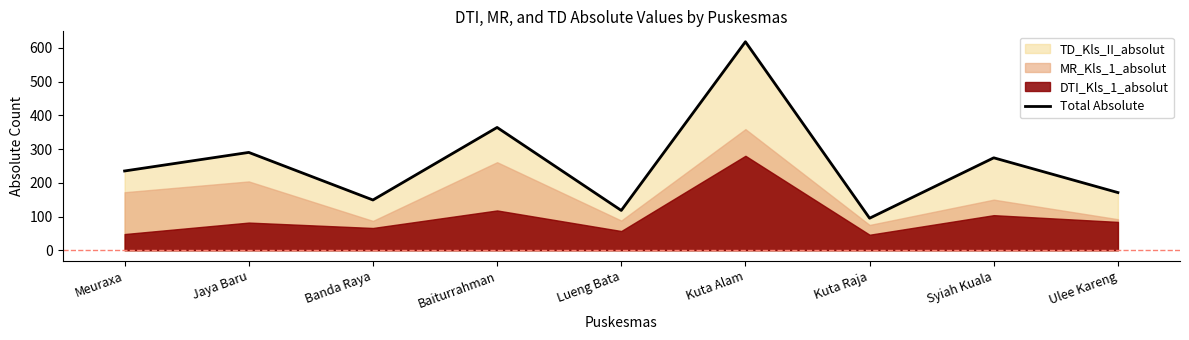

What is the label of the 7th point from the left?

Kuta Raja